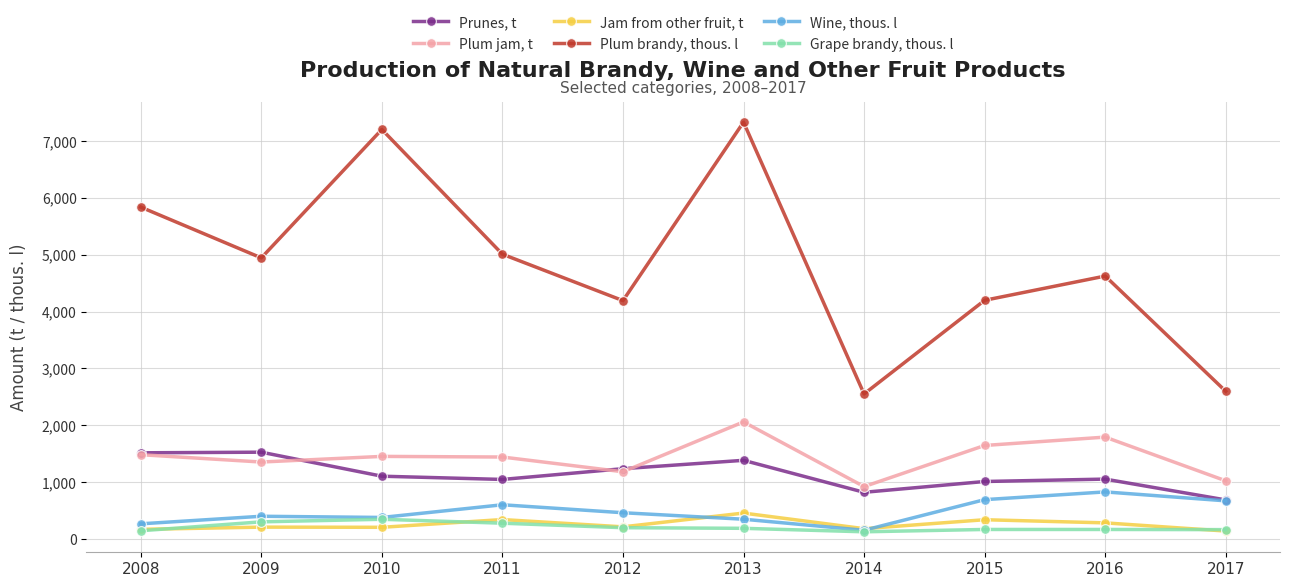

Which series has the widest spread of values?

Plum brandy, thous. l